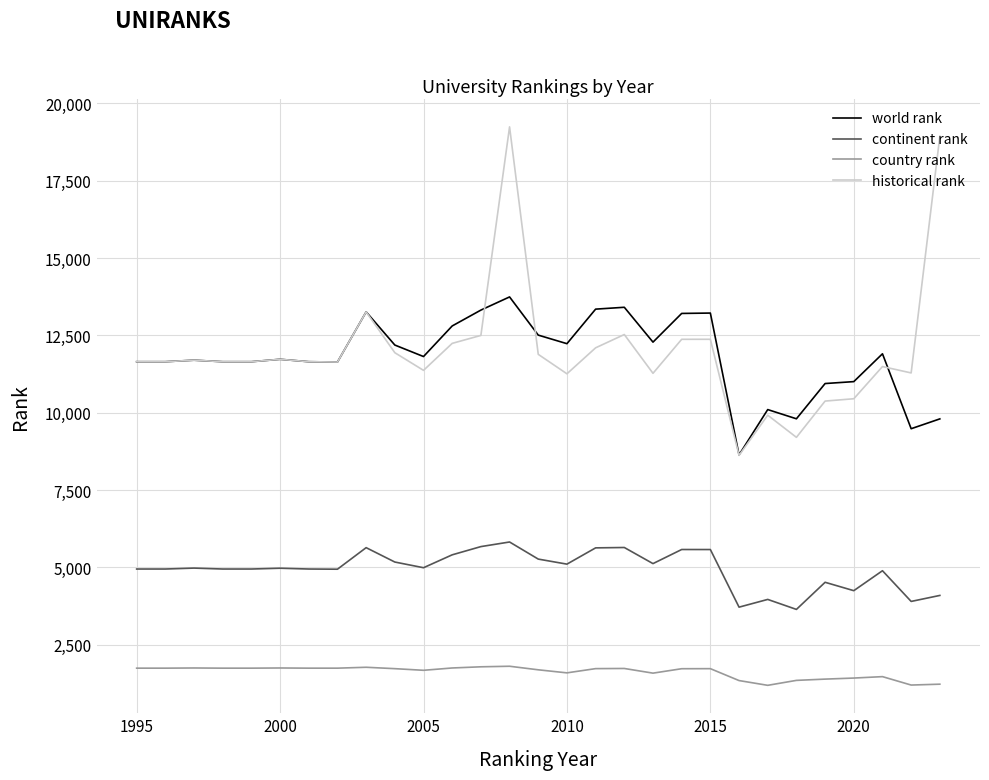

Which series has the widest spread of values?

historical rank